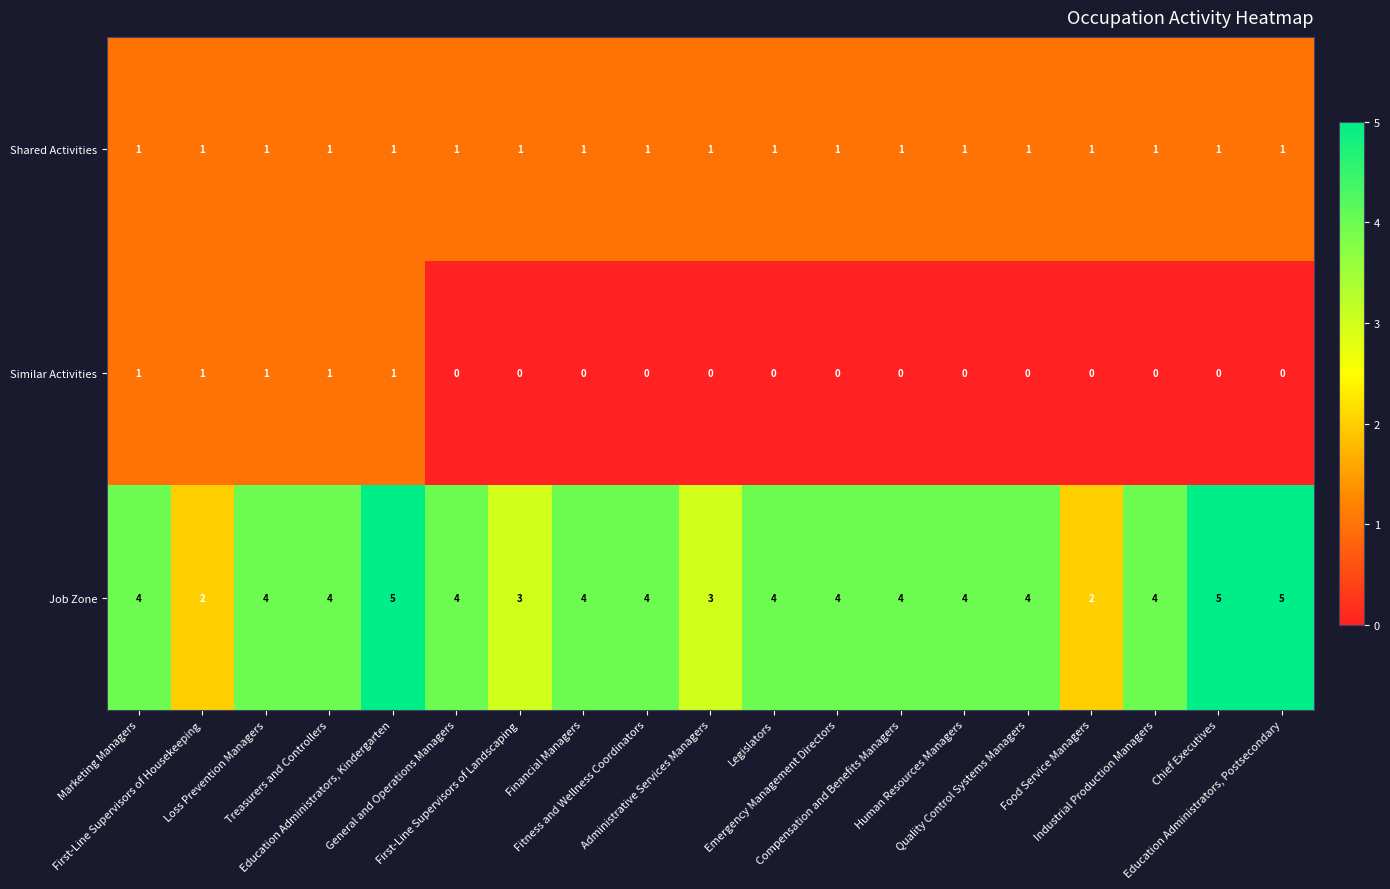

What is the total value across all series at Food Service Managers?

3